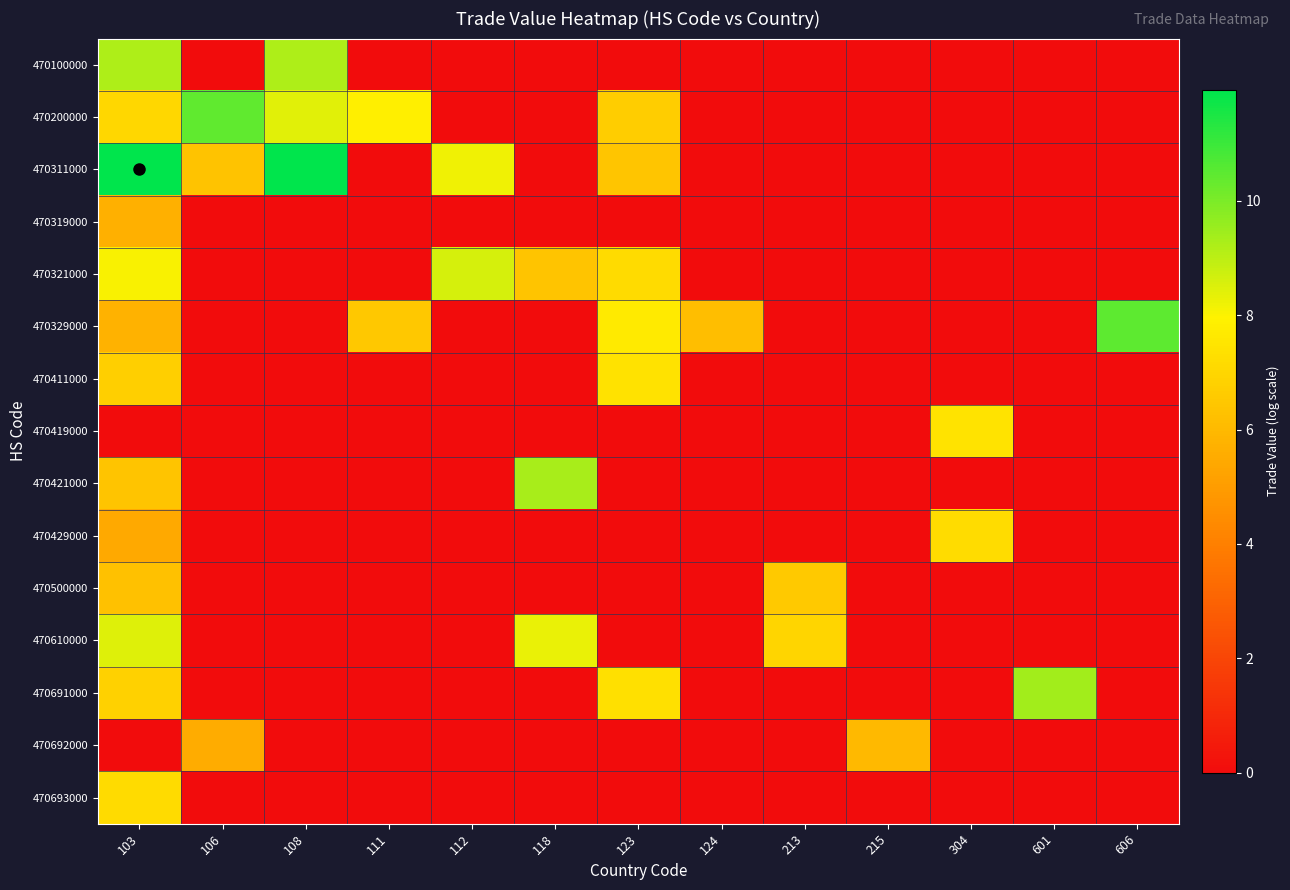

Reading right to left, transcribe all the data shown in this chart.

470100000: 606=0.0	601=0.0	304=0.0	215=0.0	213=0.0	124=0.0	123=0.0	118=0.0	112=0.0	111=0.0	108=9.2	106=0.0	103=9.2
470200000: 606=0.0	601=0.0	304=0.0	215=0.0	213=0.0	124=0.0	123=6.7	118=0.0	112=0.0	111=7.9	108=8.4	106=10.4	103=7.0
470311000: 606=0.0	601=0.0	304=0.0	215=0.0	213=0.0	124=0.0	123=6.4	118=0.0	112=8.2	111=0.0	108=11.9	106=6.3	103=11.9
470319000: 606=0.0	601=0.0	304=0.0	215=0.0	213=0.0	124=0.0	123=0.0	118=0.0	112=0.0	111=0.0	108=0.0	106=0.0	103=5.7
470321000: 606=0.0	601=0.0	304=0.0	215=0.0	213=0.0	124=0.0	123=7.2	118=6.4	112=8.6	111=0.0	108=0.0	106=0.0	103=8.1
470329000: 606=10.5	601=0.0	304=0.0	215=0.0	213=0.0	124=6.2	123=7.7	118=0.0	112=0.0	111=6.5	108=0.0	106=0.0	103=5.7
470411000: 606=0.0	601=0.0	304=0.0	215=0.0	213=0.0	124=0.0	123=7.4	118=0.0	112=0.0	111=0.0	108=0.0	106=0.0	103=6.7
470419000: 606=0.0	601=0.0	304=7.4	215=0.0	213=0.0	124=0.0	123=0.0	118=0.0	112=0.0	111=0.0	108=0.0	106=0.0	103=0.0
470421000: 606=0.0	601=0.0	304=0.0	215=0.0	213=0.0	124=0.0	123=0.0	118=9.3	112=0.0	111=0.0	108=0.0	106=0.0	103=6.4
470429000: 606=0.0	601=0.0	304=7.2	215=0.0	213=0.0	124=0.0	123=0.0	118=0.0	112=0.0	111=0.0	108=0.0	106=0.0	103=5.4
470500000: 606=0.0	601=0.0	304=0.0	215=0.0	213=6.5	124=0.0	123=0.0	118=0.0	112=0.0	111=0.0	108=0.0	106=0.0	103=6.3
470610000: 606=0.0	601=0.0	304=0.0	215=0.0	213=7.0	124=0.0	123=0.0	118=8.3	112=0.0	111=0.0	108=0.0	106=0.0	103=8.5
470691000: 606=0.0	601=9.4	304=0.0	215=0.0	213=0.0	124=0.0	123=7.3	118=0.0	112=0.0	111=0.0	108=0.0	106=0.0	103=6.8
470692000: 606=0.0	601=0.0	304=0.0	215=6.0	213=0.0	124=0.0	123=0.0	118=0.0	112=0.0	111=0.0	108=0.0	106=5.5	103=0.0
470693000: 606=0.0	601=0.0	304=0.0	215=0.0	213=0.0	124=0.0	123=0.0	118=0.0	112=0.0	111=0.0	108=0.0	106=0.0	103=7.2